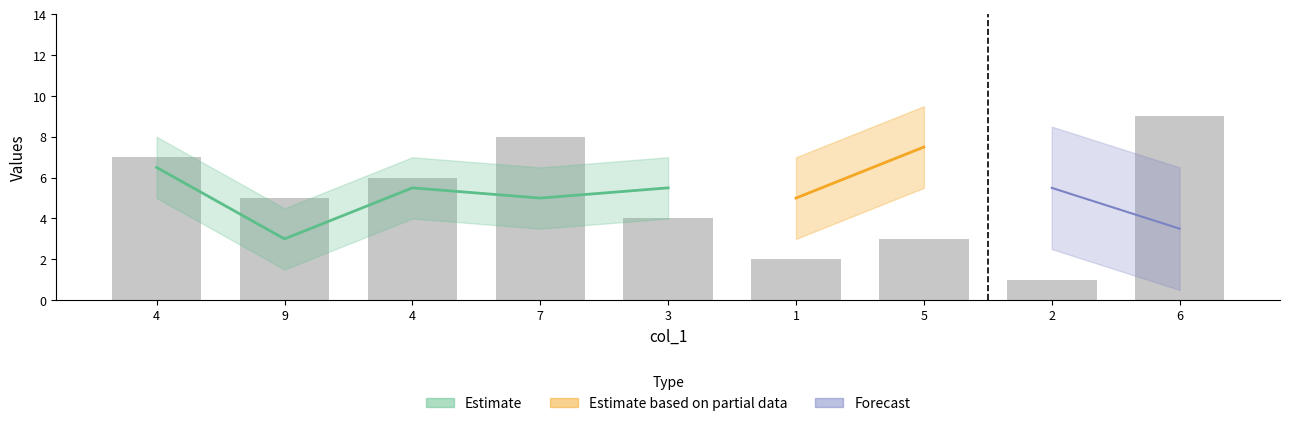

Which category has the highest value in the col_3 series?

7